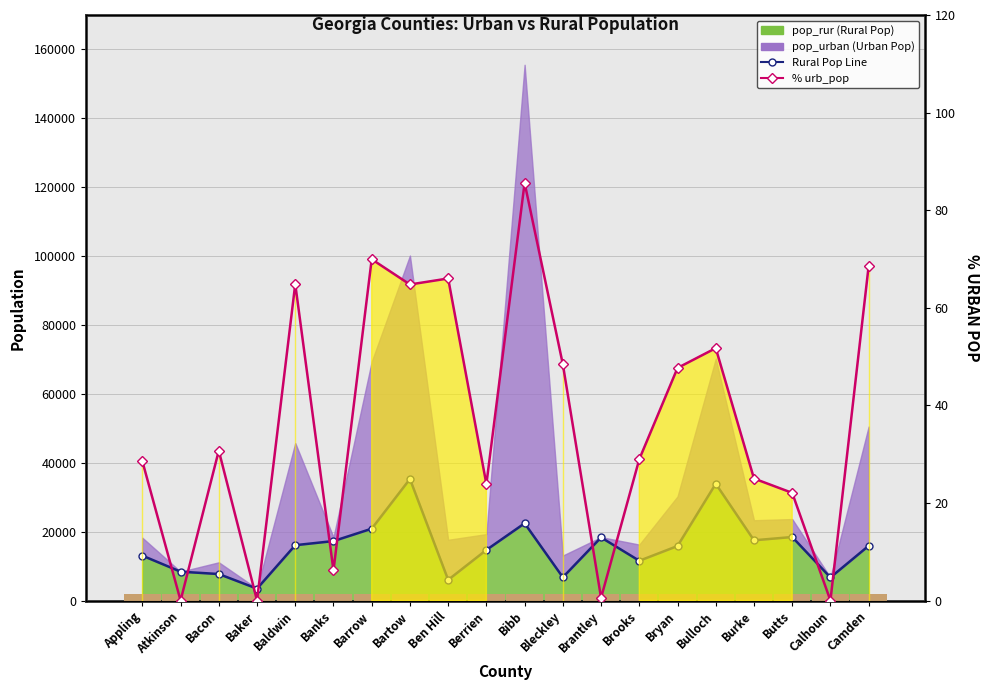

How many bars are there in total?

40